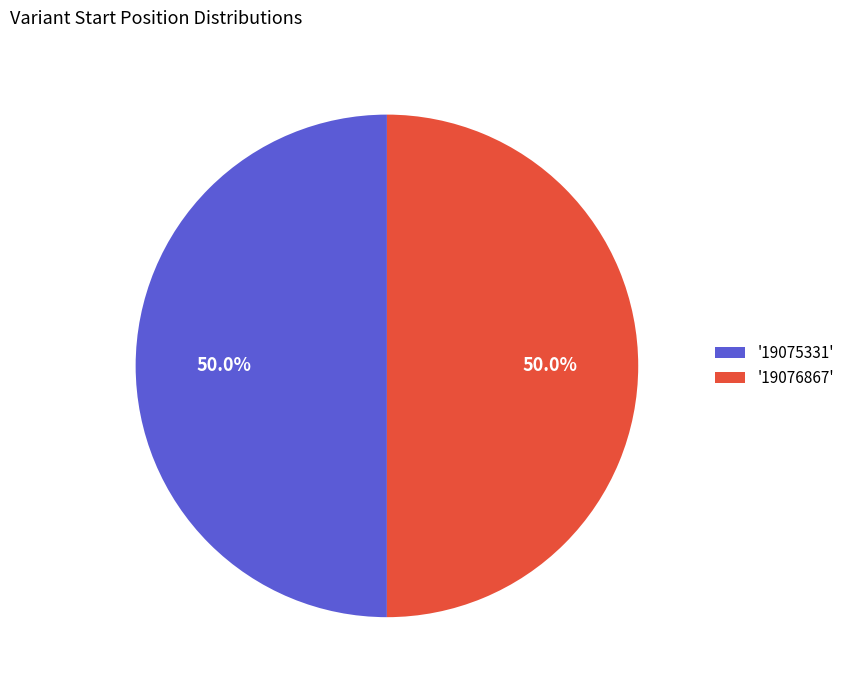

What is the ratio of the value at '19076867' to the value at '19075331'?

1.0